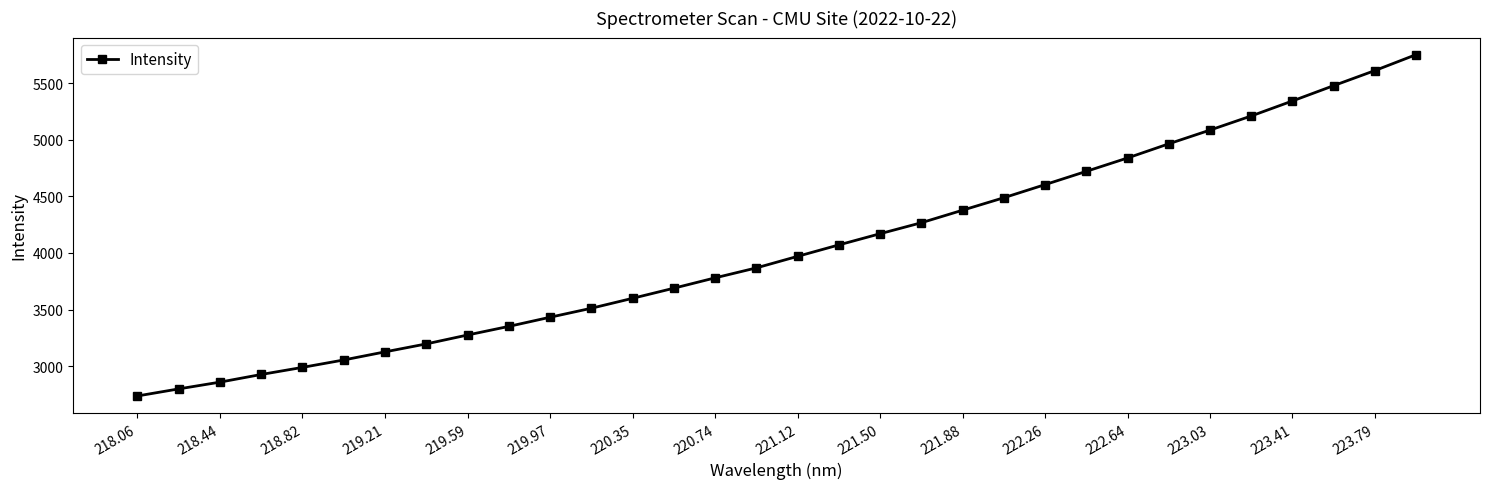

What is the value of the 21st point from the left?

4377.8